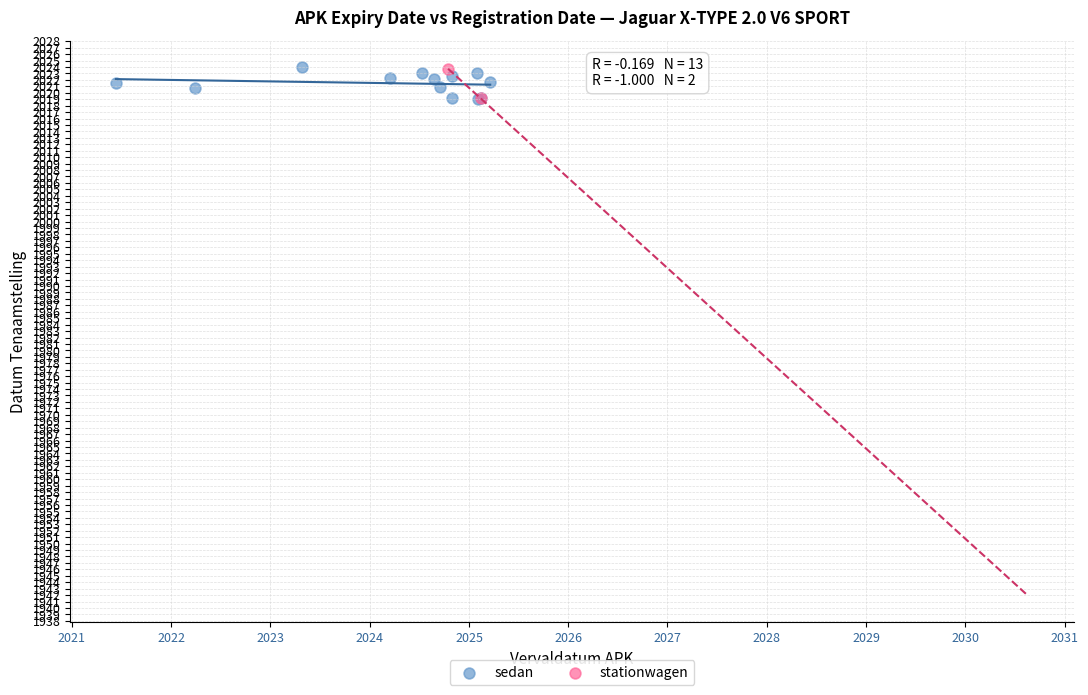

What are all the series names shown in the legend?

sedan, stationwagen